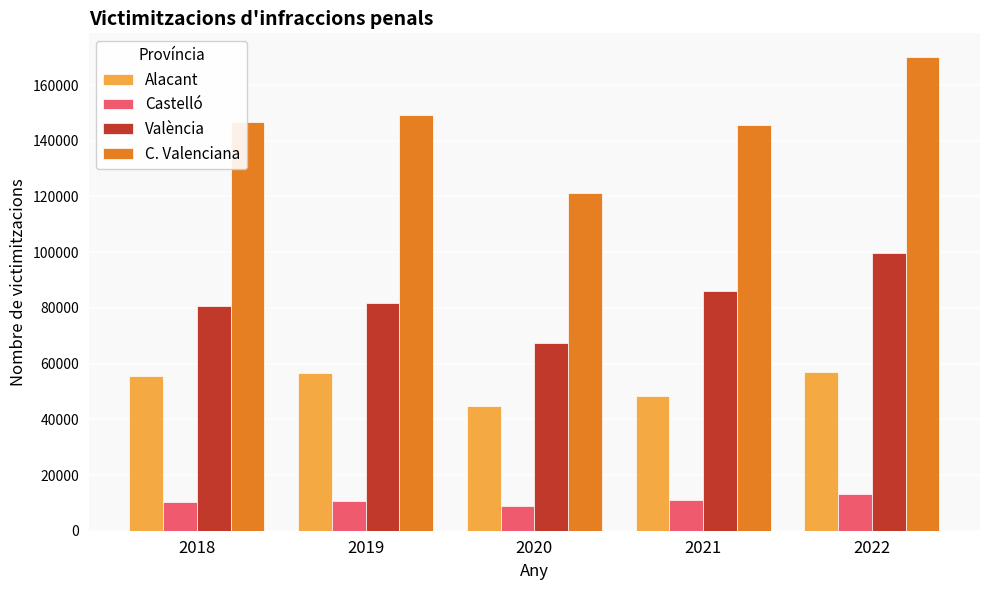

How many data points in Alacant are less than 55447?

2